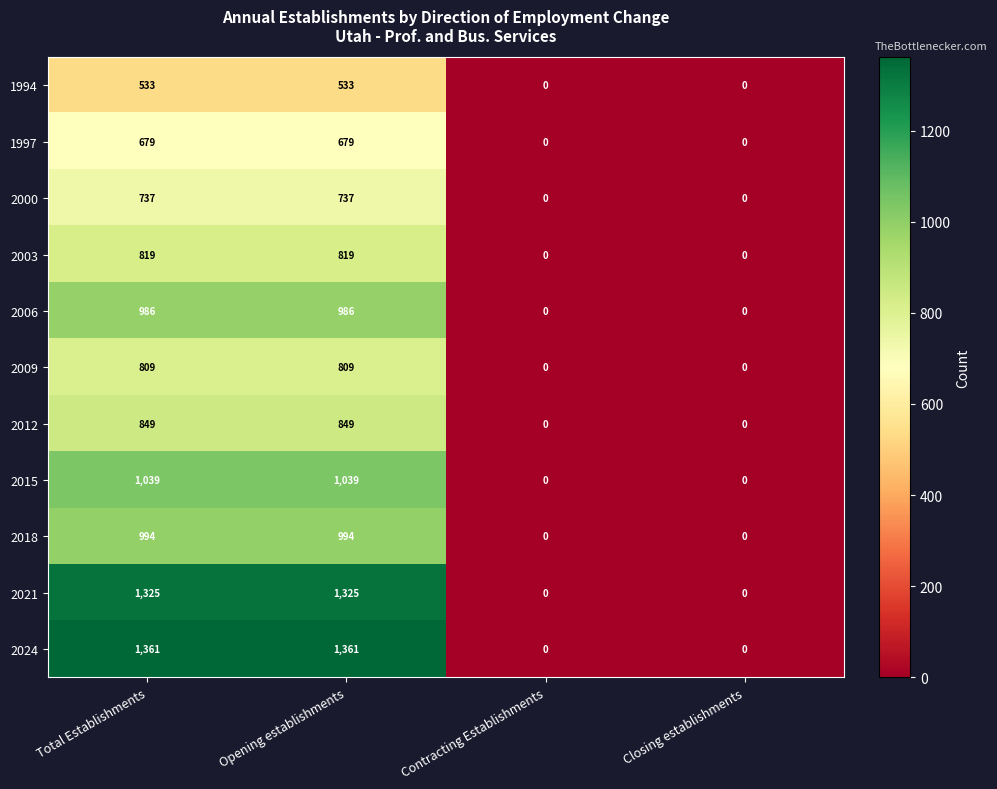

Between Total Establishments and Contracting Establishments, which series saw the biggest shift?

2024